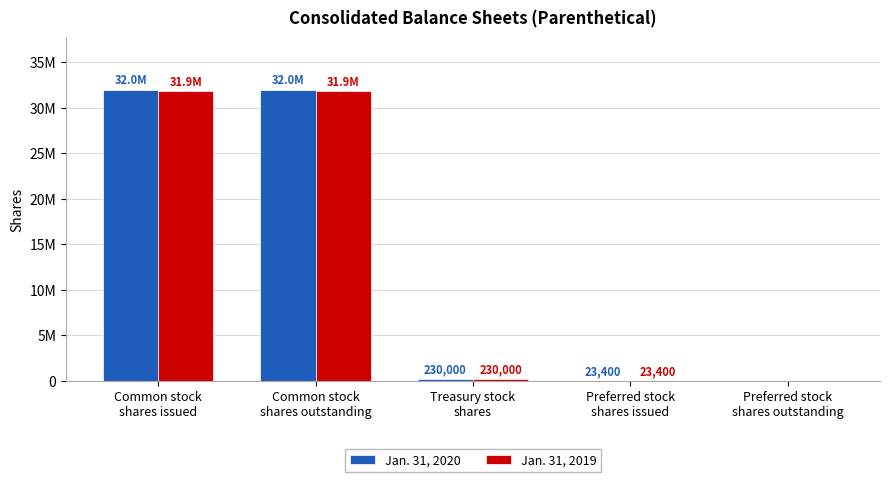

What value does the Jan. 31, 2019 series have at Treasury stock
shares?

230000